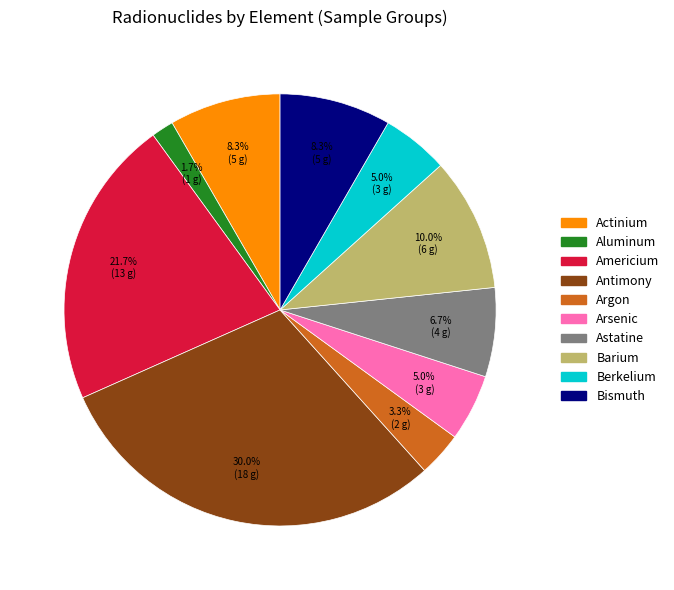

Is it true that Arsenic is 1% of the pie?

False